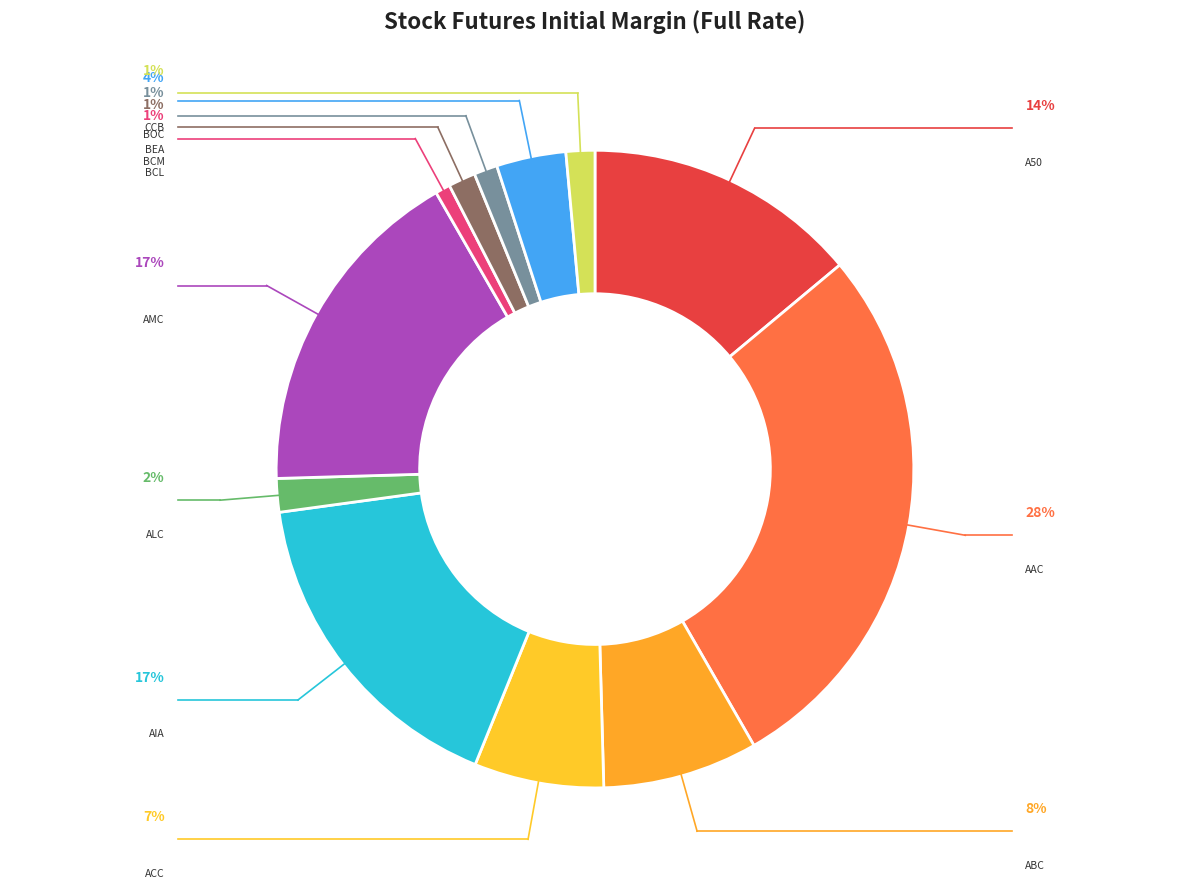

Which has a higher value, AMC or BCM?

AMC